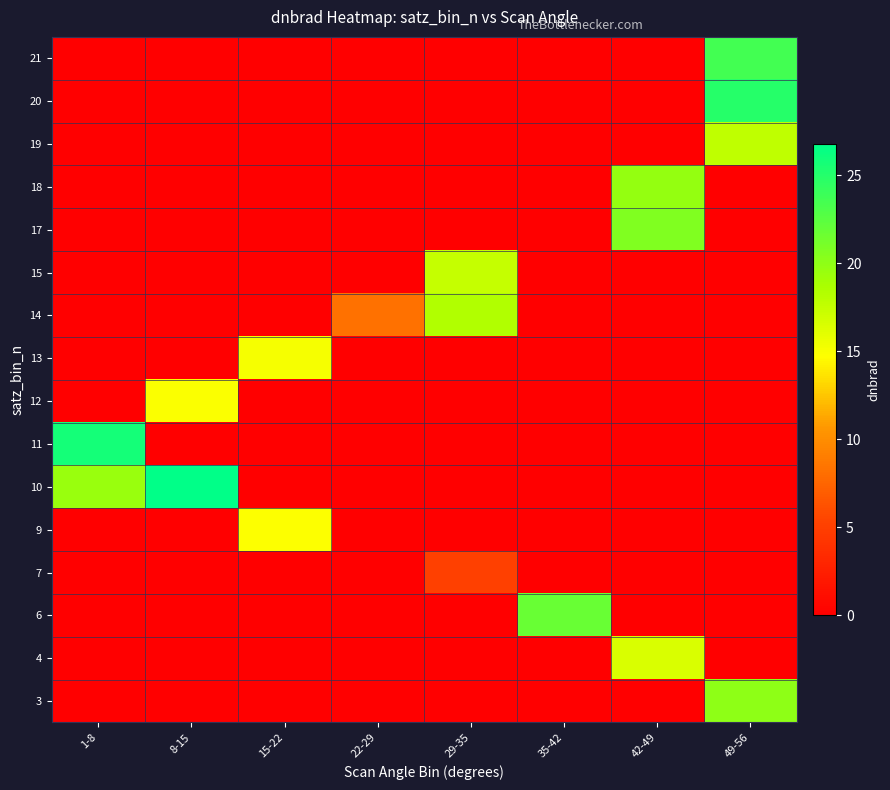

What is the difference between the highest and lowest values at 49-56?

25.0